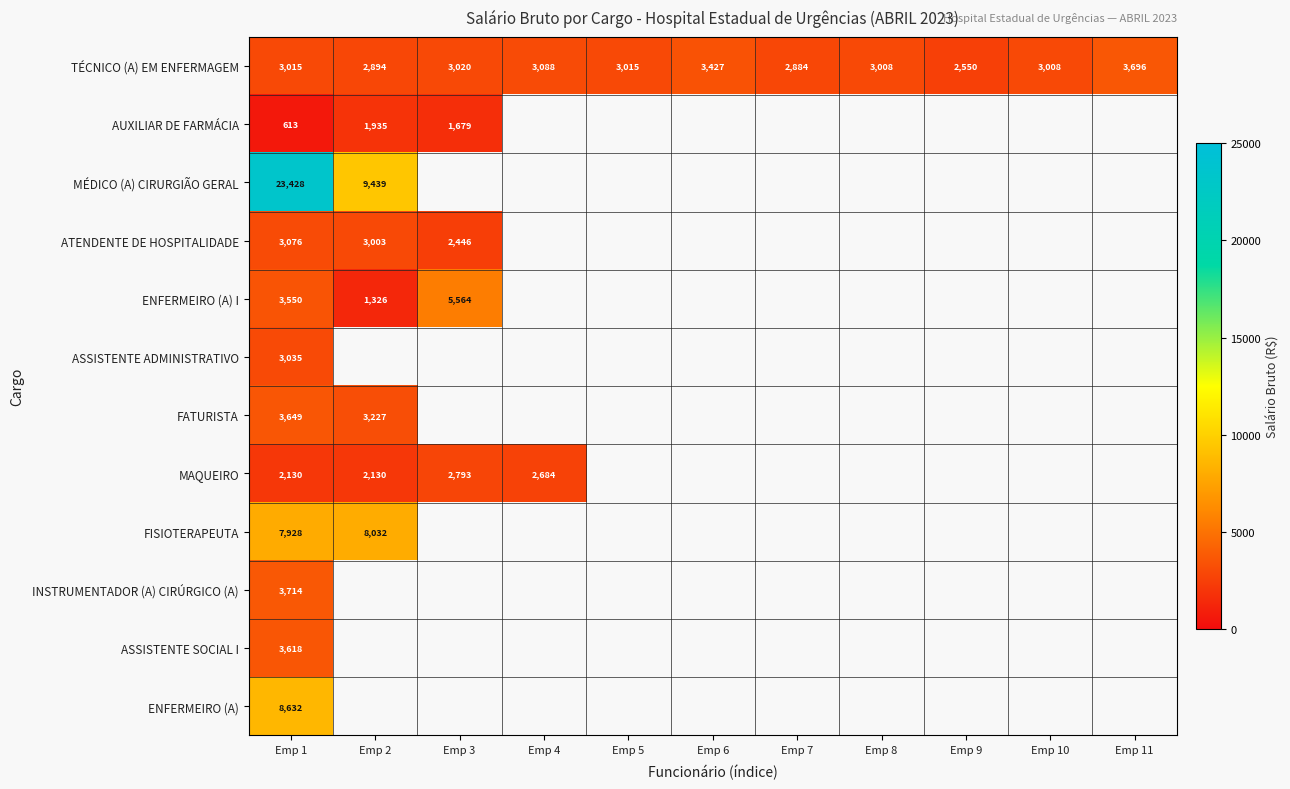

Between Emp 8 and Emp 9, which series saw the biggest shift?

TÉCNICO (A) EM ENFERMAGEM